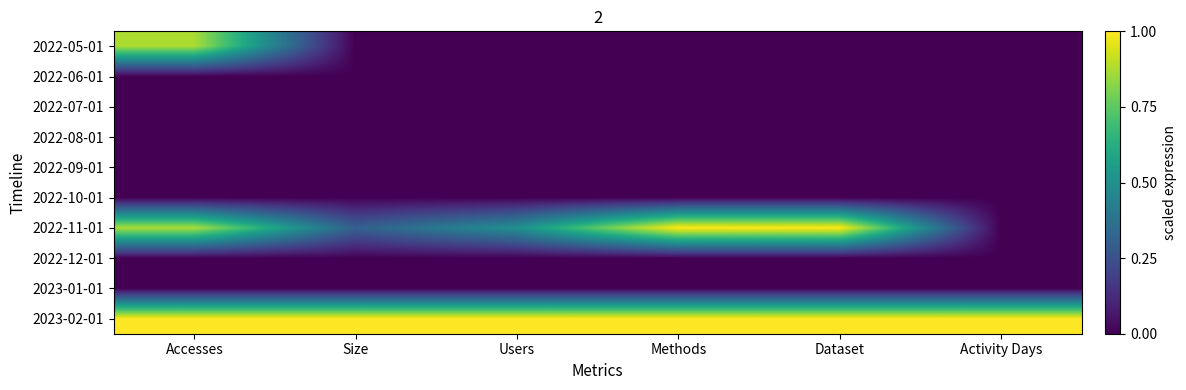

Reading left to right, what are all the values shown in this chart?

2022-05-01: Accesses=0.9	Size=0.0	Users=0.0	Methods=0.0	Dataset=0.0	Activity Days=0.0
2022-06-01: Accesses=0.0	Size=0.0	Users=0.0	Methods=0.0	Dataset=0.0	Activity Days=0.0
2022-07-01: Accesses=0.0	Size=0.0	Users=0.0	Methods=0.0	Dataset=0.0	Activity Days=0.0
2022-08-01: Accesses=0.0	Size=0.0	Users=0.0	Methods=0.0	Dataset=0.0	Activity Days=0.0
2022-09-01: Accesses=0.0	Size=0.0	Users=0.0	Methods=0.0	Dataset=0.0	Activity Days=0.0
2022-10-01: Accesses=0.0	Size=0.0	Users=0.0	Methods=0.0	Dataset=0.0	Activity Days=0.0
2022-11-01: Accesses=0.9	Size=0.3	Users=0.5	Methods=1.0	Dataset=1.0	Activity Days=0.0
2022-12-01: Accesses=0.0	Size=0.0	Users=0.0	Methods=0.0	Dataset=0.0	Activity Days=0.0
2023-01-01: Accesses=0.0	Size=0.0	Users=0.0	Methods=0.0	Dataset=0.0	Activity Days=0.0
2023-02-01: Accesses=1.0	Size=1.0	Users=1.0	Methods=1.0	Dataset=1.0	Activity Days=1.0